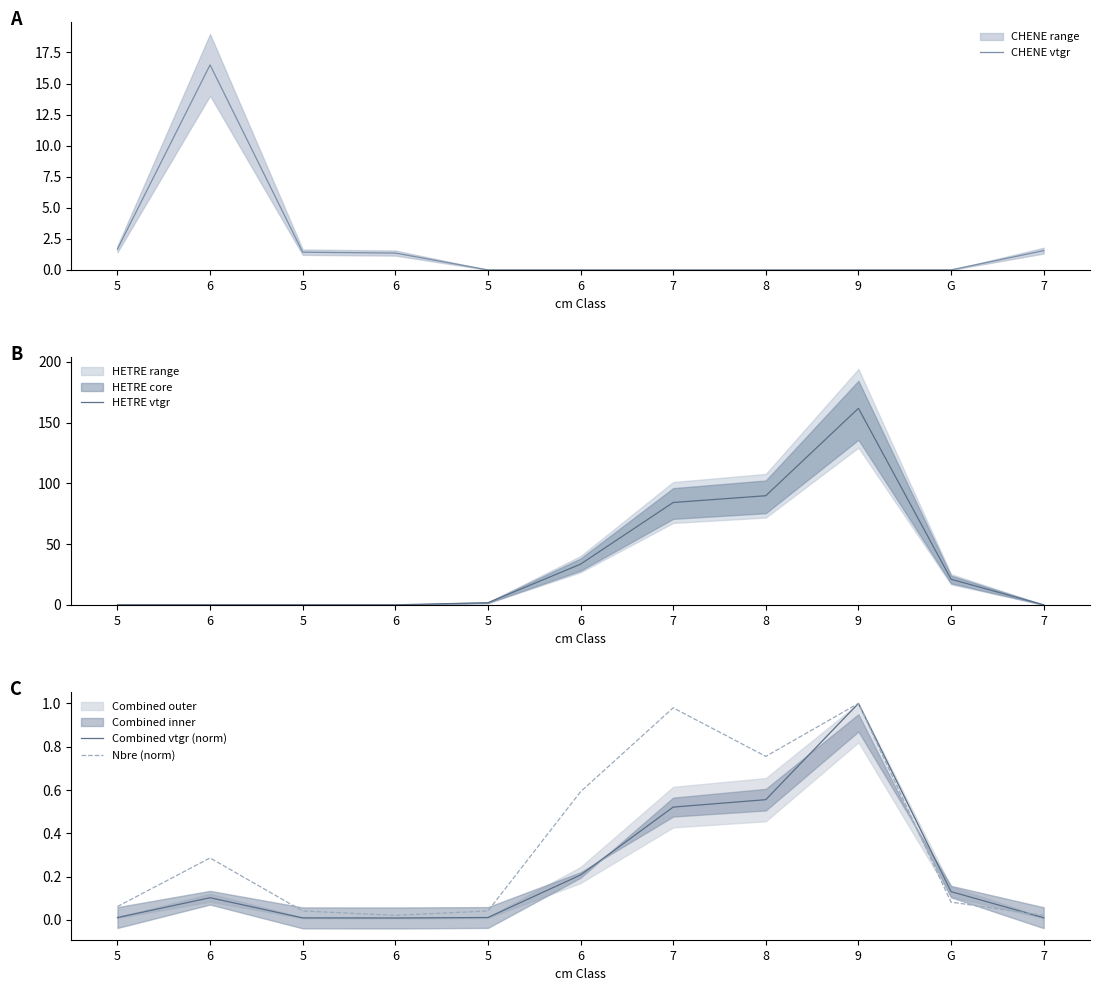

How many data points does each series have?

11